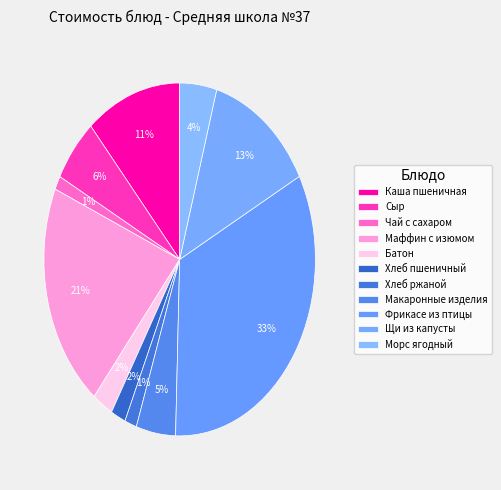

What percentage is the Хлеб ржаной slice, to the nearest percent?

1%